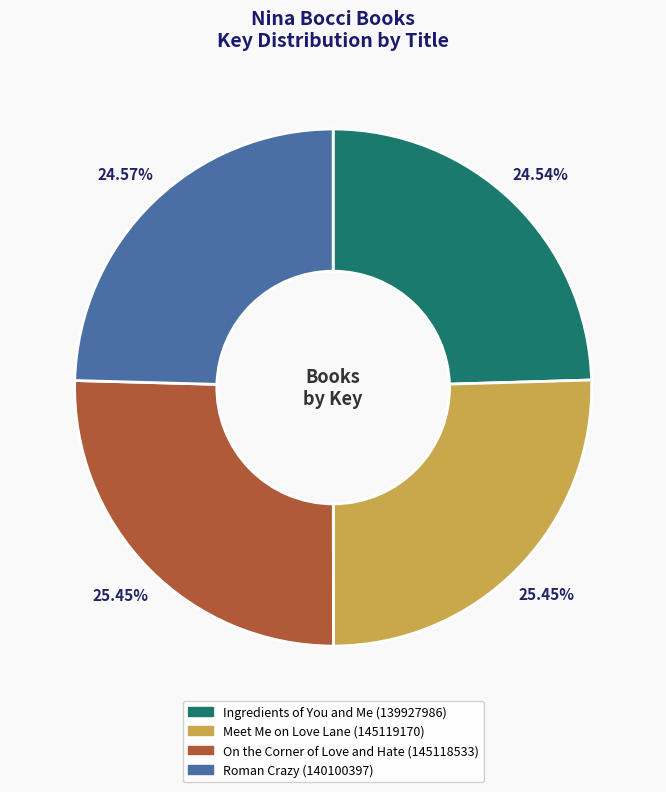

What is the ratio of the value at Roman Crazy to the value at Meet Me on Love Lane?

1.0